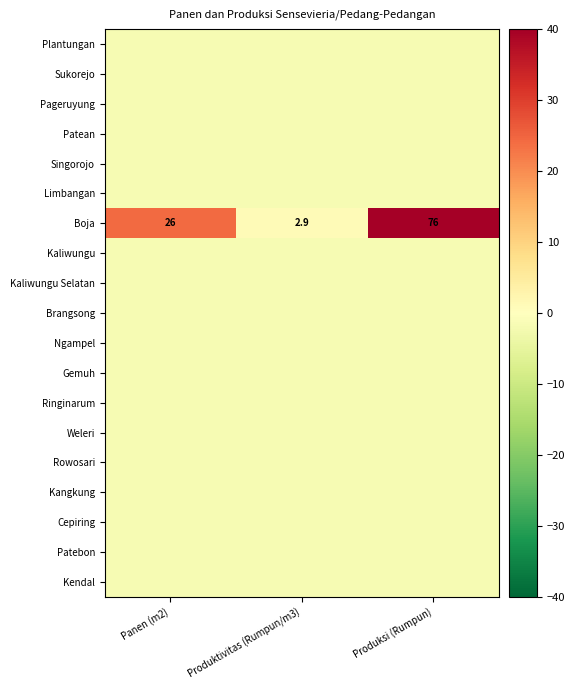

At how many categories does at least one series exceed -1?

3